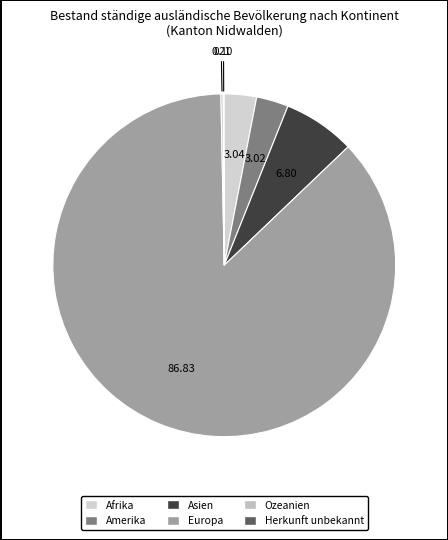

Count the number of slices in the pie.

6